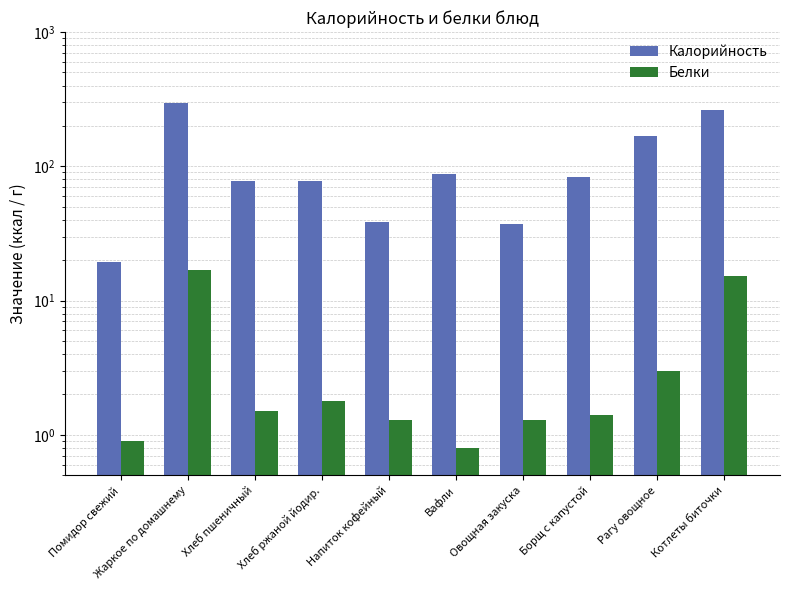

At which label does Белки first exceed 1?

Жаркое по домашнему